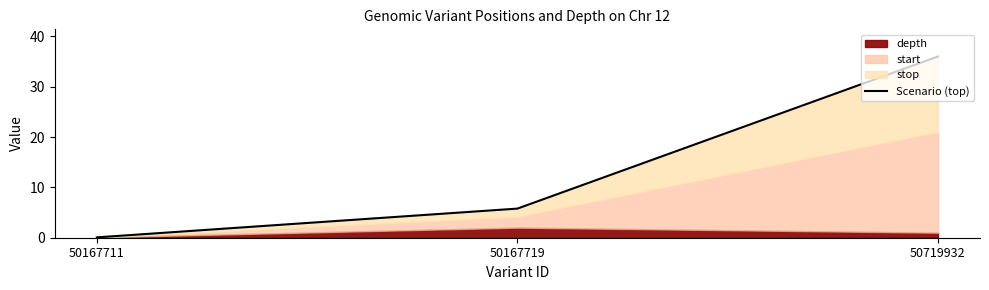

Where is the data nearest to the value 18?

50167719